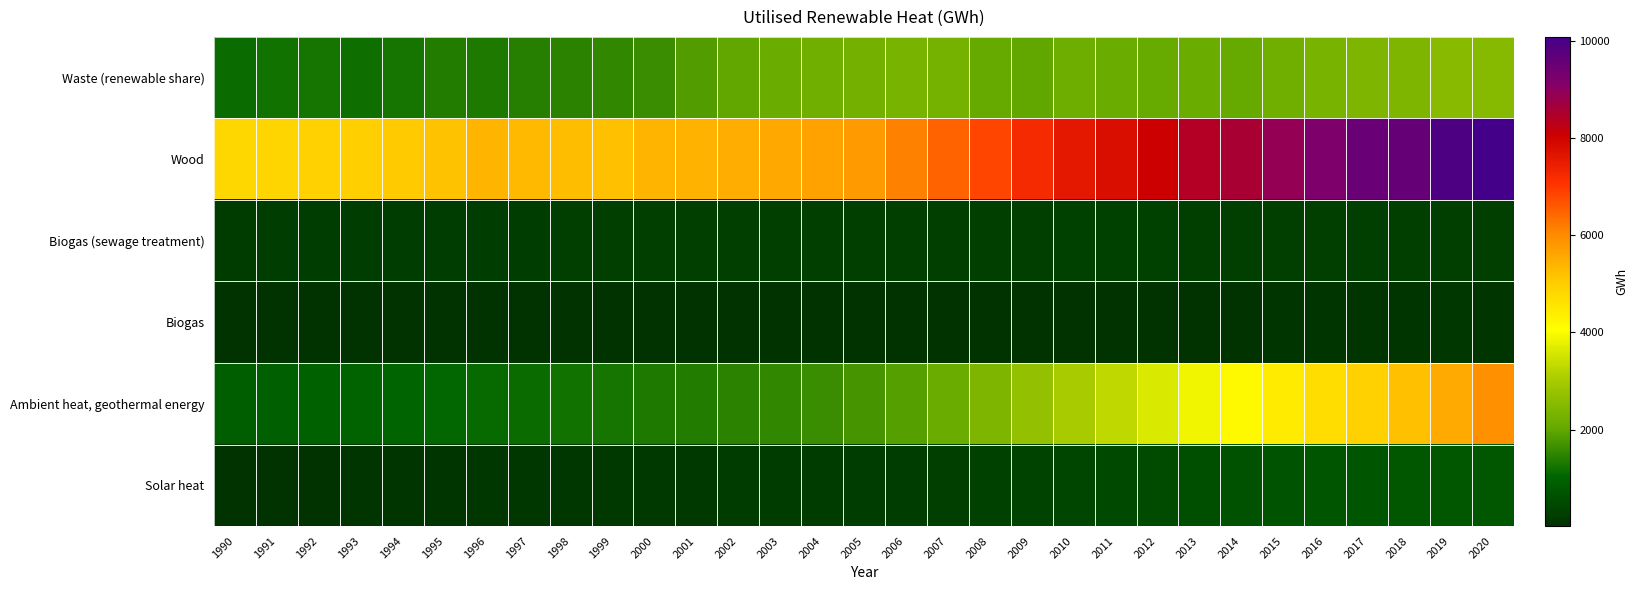

Reading left to right, what are all the values shown in this chart?

Waste (renewable share): 1990=1143.5	1991=1211.7	1992=1256.6	1993=1190.5	1994=1234.5	1995=1362.9	1996=1348.7	1997=1403.1	1998=1435.8	1999=1518.1	2000=1608.9	2001=1833.9	2002=2003.7	2003=2105.0	2004=2177.9	2005=2240.4	2006=2299.2	2007=2282.2	2008=2046.0	2009=2008.3	2010=2174.7	2011=2128.4	2012=2094.6	2013=2097.8	2014=2052.7	2015=2197.2	2016=2320.3	2017=2409.4	2018=2398.4	2019=2539.3	2020=2511.9
Wood: 1990=4815.1	1991=4886.5	1992=4952.1	1993=4983.0	1994=5088.0	1995=5191.2	1996=5392.0	1997=5301.9	1998=5261.9	1999=5237.7	2000=5372.8	2001=5420.0	2002=5518.8	2003=5589.2	2004=5662.3	2005=5787.3	2006=6117.2	2007=6495.1	2008=6827.1	2009=7226.9	2010=7606.0	2011=7801.7	2012=8075.2	2013=8404.7	2014=8578.4	2015=8873.2	2016=9194.4	2017=9516.3	2018=9554.9	2019=9897.3	2020=10087.5
Biogas (sewage treatment): 1990=204.5	1991=210.6	1992=218.7	1993=229.0	1994=230.7	1995=232.0	1996=236.7	1997=242.0	1998=255.5	1999=259.7	2000=262.7	2001=268.1	2002=270.6	2003=271.5	2004=273.6	2005=270.9	2006=274.6	2007=275.5	2008=276.9	2009=277.1	2010=286.9	2011=298.3	2012=296.9	2013=286.2	2014=285.3	2015=274.5	2016=270.1	2017=267.7	2018=253.6	2019=251.1	2020=248.6
Biogas: 1990=11.5	1991=11.2	1992=15.5	1993=27.0	1994=31.2	1995=29.7	1996=31.5	1997=30.0	1998=27.2	1999=28.2	2000=29.4	2001=27.5	2002=23.9	2003=18.6	2004=18.2	2005=17.4	2006=19.1	2007=24.5	2008=23.6	2009=21.5	2010=24.9	2011=30.3	2012=43.2	2013=49.4	2014=50.4	2015=56.0	2016=58.0	2017=61.0	2018=85.3	2019=94.0	2020=84.9
Ambient heat, geothermal energy: 1990=859.4	1991=902.8	1992=938.4	1993=971.2	1994=1012.3	1995=1057.1	1996=1097.5	1997=1145.4	1998=1205.8	1999=1270.3	2000=1326.4	2001=1386.0	2002=1456.9	2003=1524.2	2004=1606.4	2005=1715.4	2006=1881.0	2007=2097.3	2008=2373.9	2009=2700.1	2010=3014.3	2011=3314.0	2012=3599.9	2013=3872.8	2014=4155.8	2015=4438.6	2016=4701.5	2017=4962.4	2018=5245.2	2019=5558.7	2020=5932.5
Solar heat: 1990=29.4	1991=37.8	1992=46.6	1993=56.8	1994=69.0	1995=83.0	1996=97.7	1997=111.6	1998=126.8	1999=141.6	2000=154.3	2001=166.6	2002=178.2	2003=189.1	2004=200.7	2005=214.9	2006=233.4	2007=256.0	2008=290.8	2009=343.4	2010=403.1	2011=459.7	2012=514.7	2013=567.2	2014=614.3	2015=655.2	2016=683.3	2017=703.7	2018=722.5	2019=734.0	2020=738.7